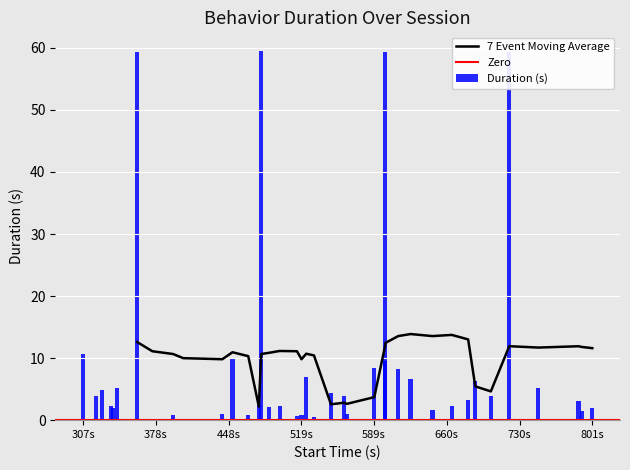

What is the difference between the maximum and second lowest values in the Duration (s) series?

59.3